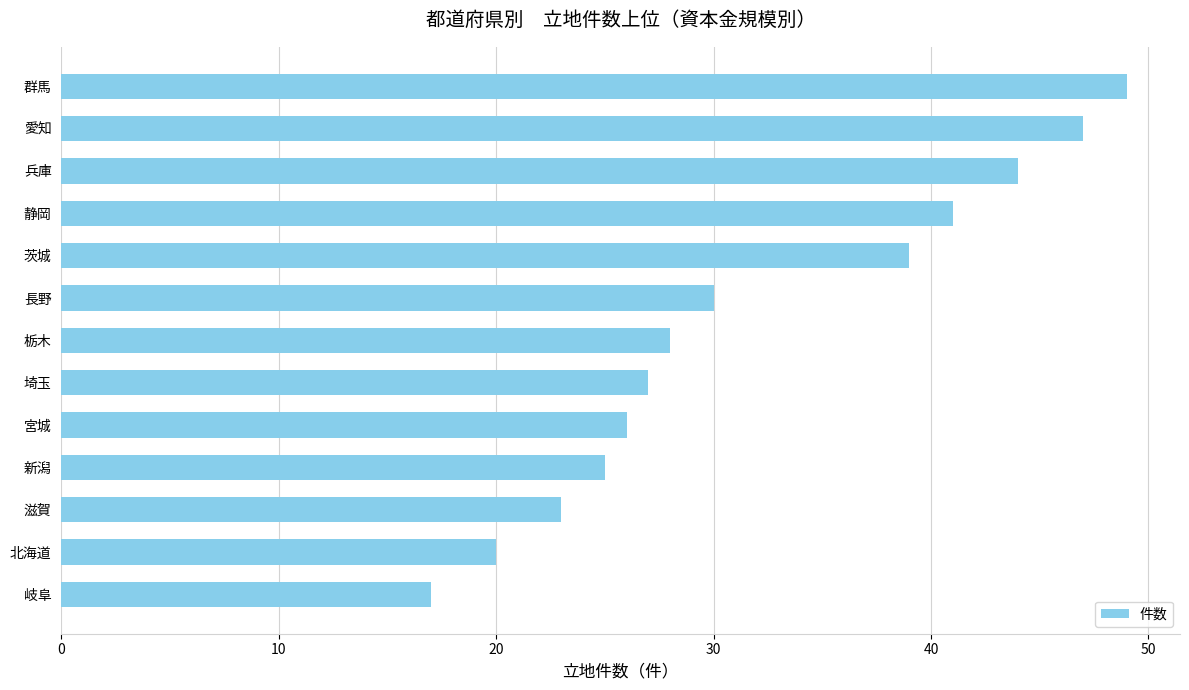

Are the bars grouped side by side (vs. stacked)?

No